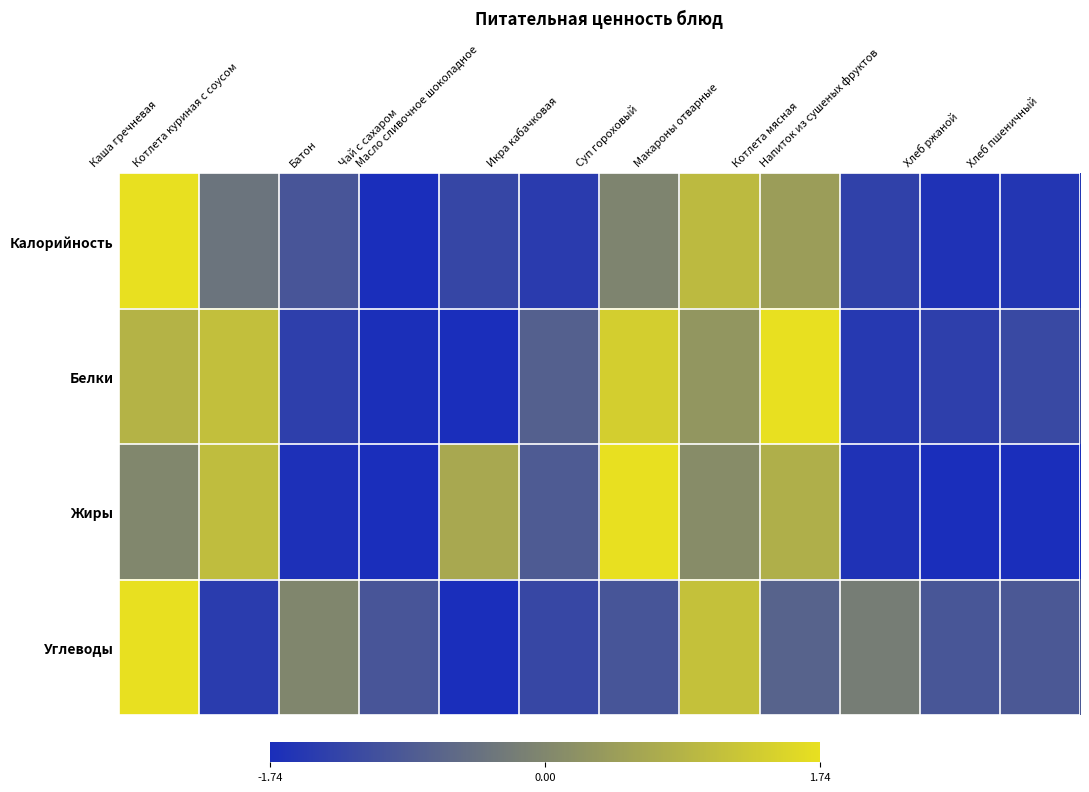

Reading left to right, list all the values displayed in this chart.

Калорийность: Каша гречневая=1.0	Котлета куриная с соусом=-0.2	Батон=-0.5	Чай с сахаром=-1.0	Масло сливочное шоколадное=-0.7	Икра кабачковая=-0.8	Суп гороховый=-0.0	Макароны отварные=0.6	Котлета мясная=0.3	Напиток из сушеных фруктов=-0.8	Хлеб ржаной=-0.9	Хлеб пшеничный=-0.9
Белки: Каша гречневая=0.5	Котлета куриная с соусом=0.6	Батон=-0.8	Чай с сахаром=-1.0	Масло сливочное шоколадное=-1.0	Икра кабачковая=-0.4	Суп гороховый=0.8	Макароны отварные=0.2	Котлета мясная=1.0	Напиток из сушеных фруктов=-0.9	Хлеб ржаной=-0.8	Хлеб пшеничный=-0.7
Жиры: Каша гречневая=0.0	Котлета куриная с соусом=0.6	Батон=-1.0	Чай с сахаром=-1.0	Масло сливочное шоколадное=0.4	Икра кабачковая=-0.5	Суп гороховый=1.0	Макароны отварные=0.1	Котлета мясная=0.5	Напиток из сушеных фруктов=-0.9	Хлеб ржаной=-1.0	Хлеб пшеничный=-1.0
Углеводы: Каша гречневая=1.0	Котлета куриная с соусом=-0.8	Батон=-0.0	Чай с сахаром=-0.5	Масло сливочное шоколадное=-1.0	Икра кабачковая=-0.7	Суп гороховый=-0.6	Макароны отварные=0.6	Котлета мясная=-0.4	Напиток из сушеных фруктов=-0.1	Хлеб ржаной=-0.5	Хлеб пшеничный=-0.5